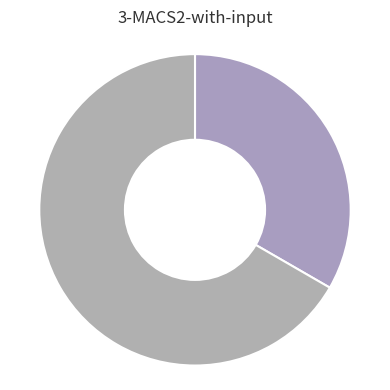

How many segments does this pie chart have?

2